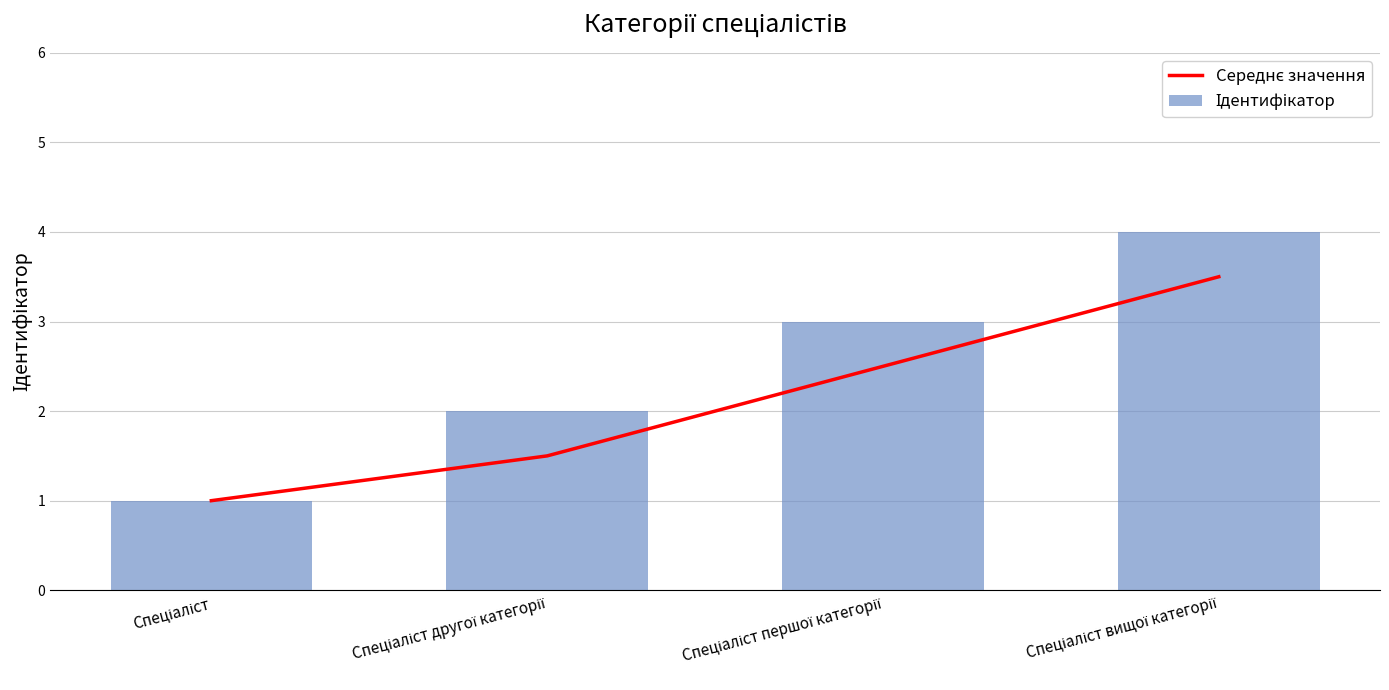

What is the sum of all Середнє значення values?

8.5